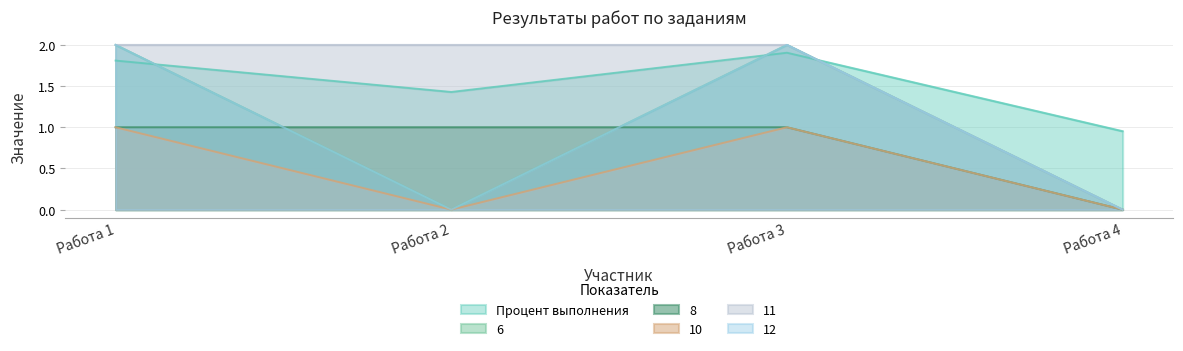

Read the 12 value at Работа 1.

2.0